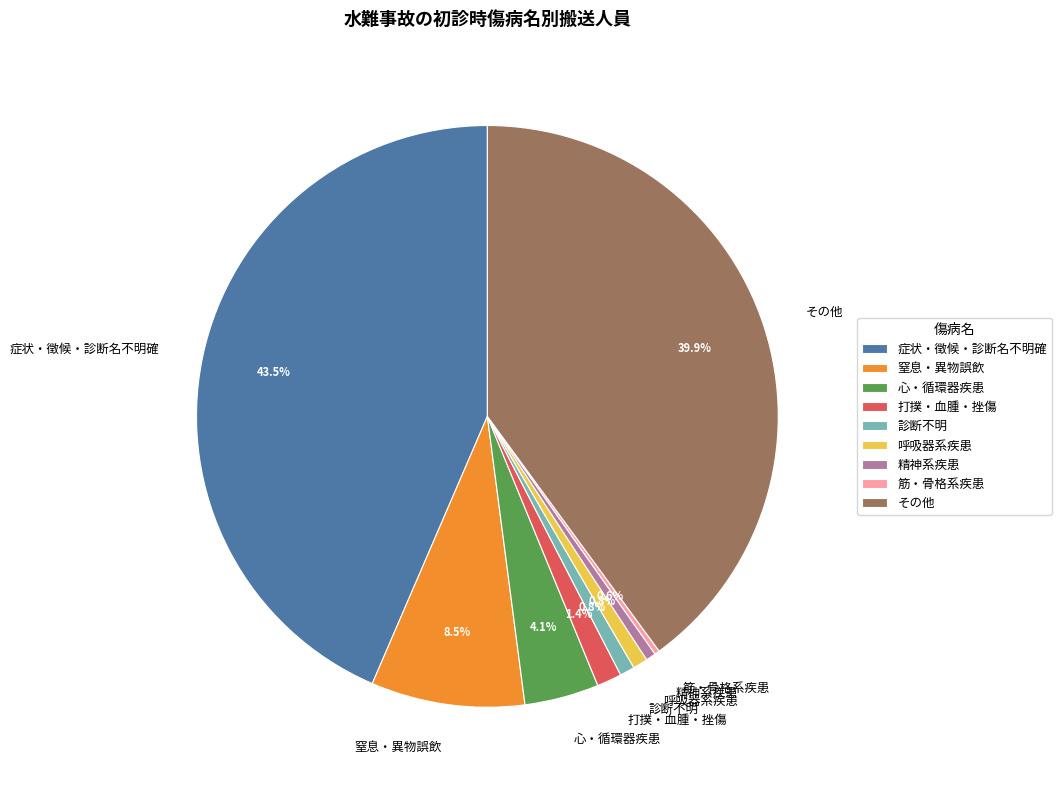

Which slice is the largest?

症状・徴候・診断名不明確